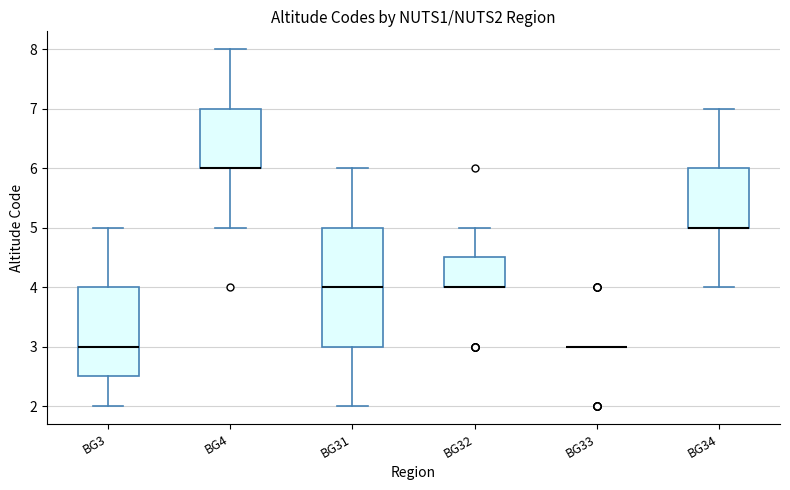

Reading left to right, read every box against the y-axis: the position of its median line, the range the box covers, and the ends of its whiskers. The values are not printed on the chart, so give them approximately, as read against the axis.

BG3: median 3.0, box 2.5 to 4.0, whiskers 2.0 to 5.0
BG4: median 6.0 (drawn on the box's lower edge), box 6.0 to 7.0, whiskers 5.0 to 8.0
BG31: median 4.0, box 3.0 to 5.0, whiskers 2.0 to 6.0
BG32: median 4.0 (drawn on the box's lower edge), box 4.0 to 4.5, whiskers 4.0 to 5.0
BG33: box collapsed to a line at 3.0, whiskers 3.0 to 3.0
BG34: median 5.0 (drawn on the box's lower edge), box 5.0 to 6.0, whiskers 4.0 to 7.0